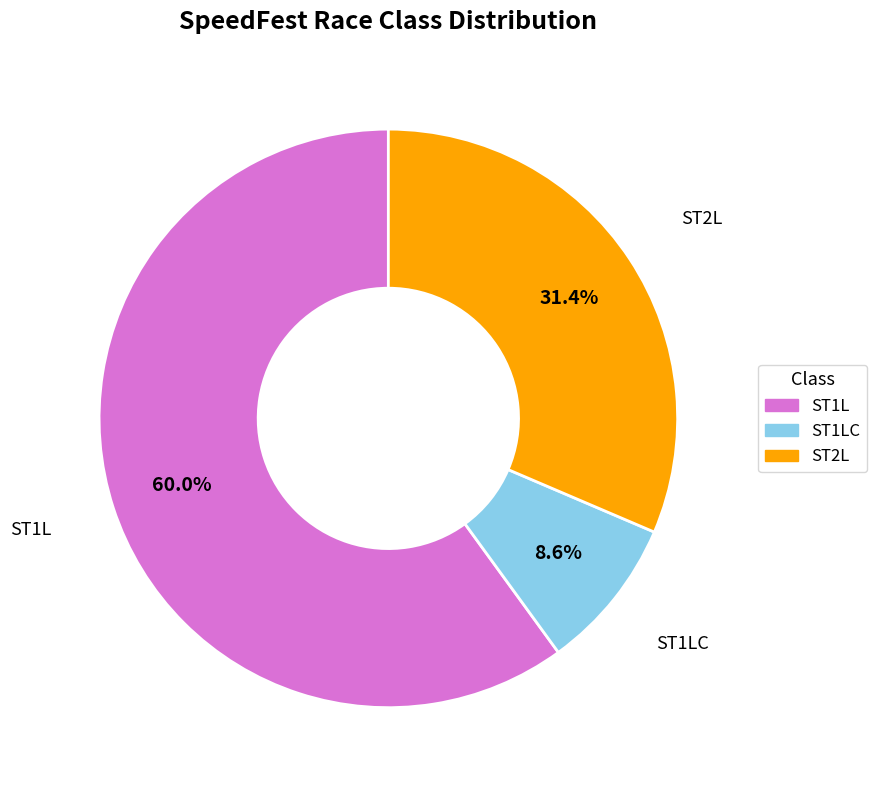

Count the number of slices in the pie.

3